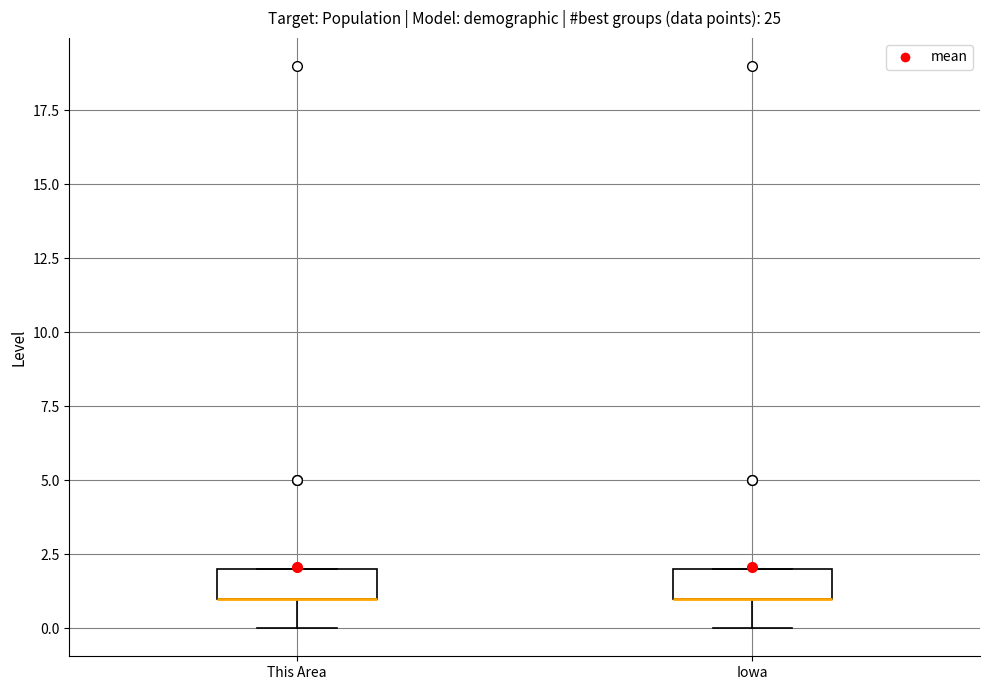

Reading left to right, read every box against the y-axis: the position of its median line, the range the box covers, and the ends of its whiskers. The values are not printed on the chart, so give them approximately, as read against the axis.

This Area: median 1 (drawn on the box's lower edge), box 1 to 2, whiskers 0 to 2
Iowa: median 1 (drawn on the box's lower edge), box 1 to 2, whiskers 0 to 2